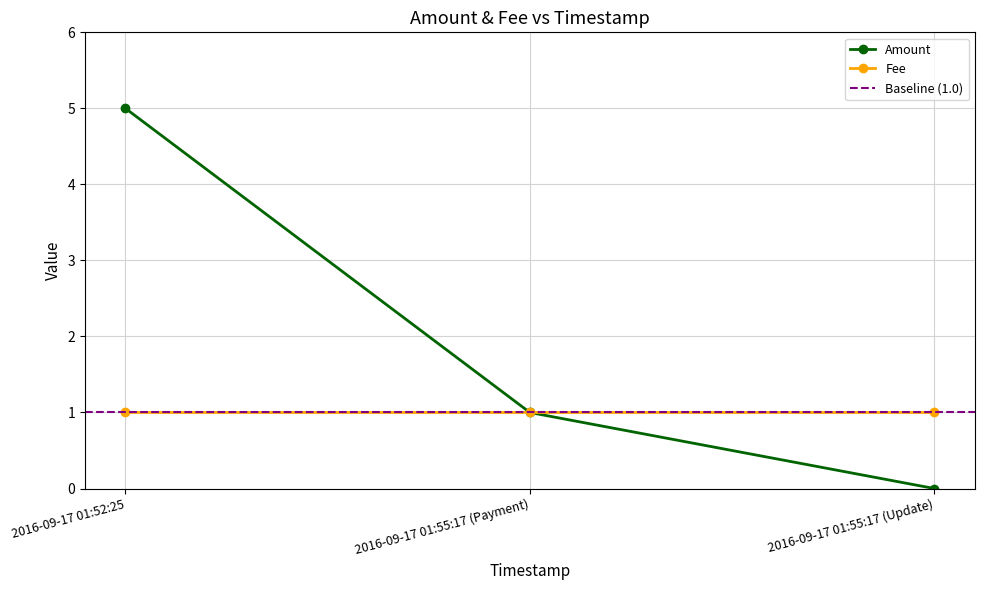

The value at 2016-09-17 01:52:25 is 1. True or false?

False